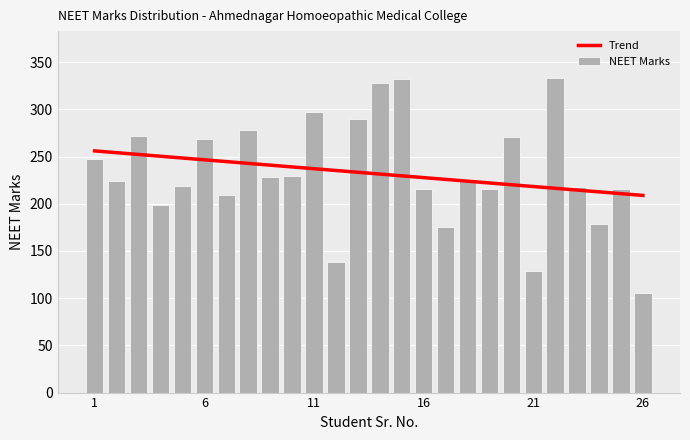

Reading left to right, transcribe all the data shown in this chart.

247	224	272	199	219	269	209	278	228	229	297	138	290	328	332	216	175	226	216	271	129	333	218	179	216	106